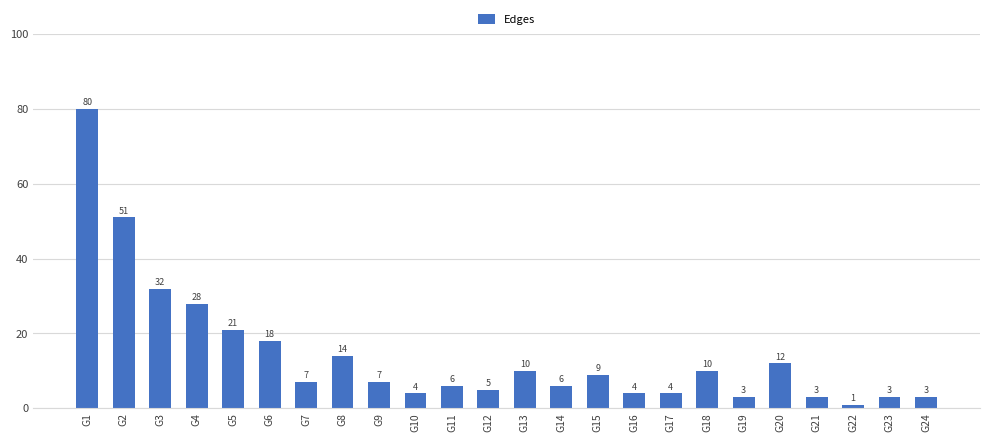

What value does the data have at G3?

32